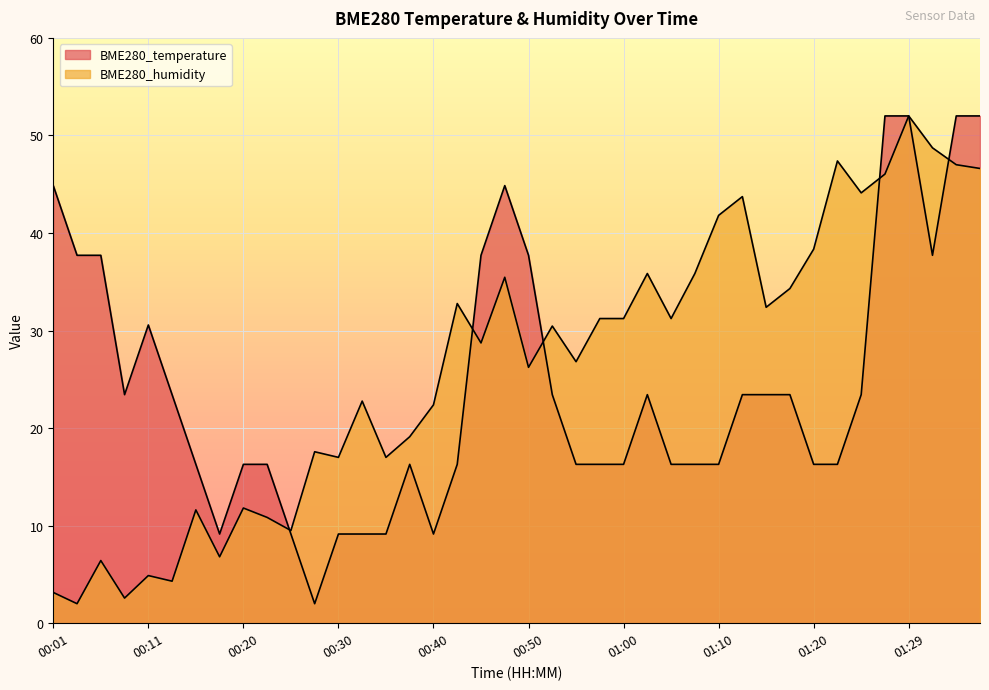

What is the label of the 2nd point from the right?

01:34